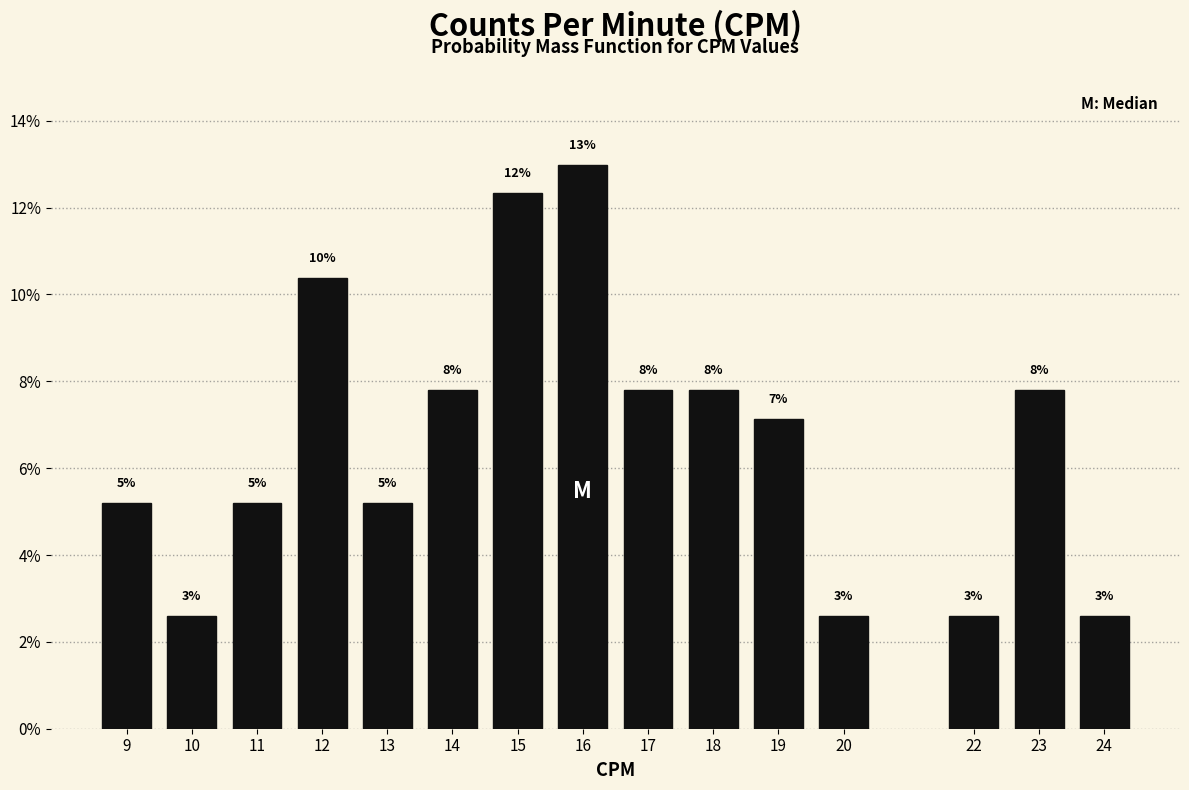

Are the bars horizontal?

No